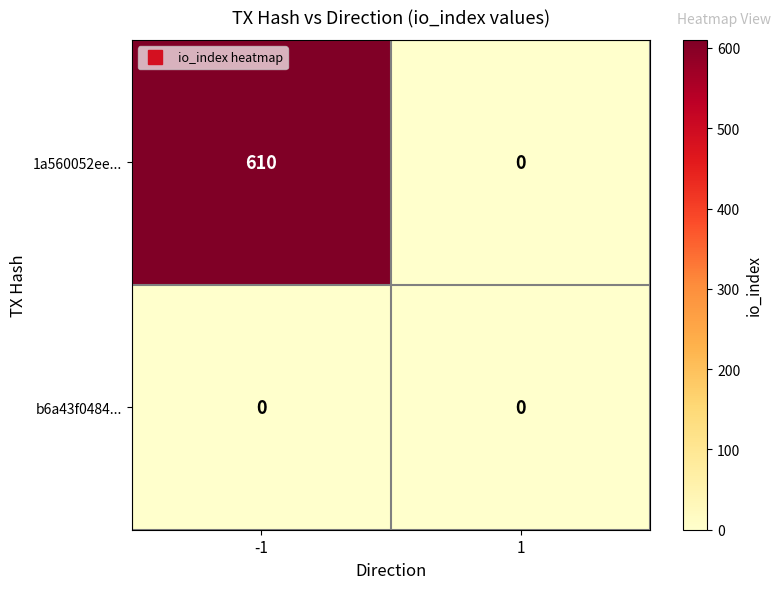

Reading right to left, list all the values displayed in this chart.

1a560052ee...: 1=0	-1=610
b6a43f0484...: 1=0	-1=0